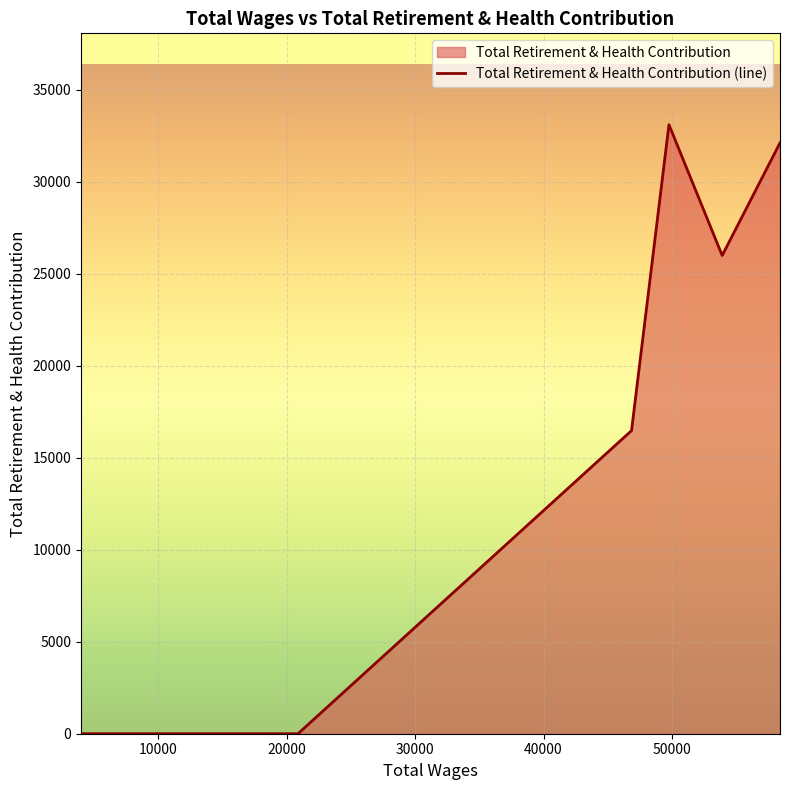

What is the difference between the second highest and minimum values?

32112